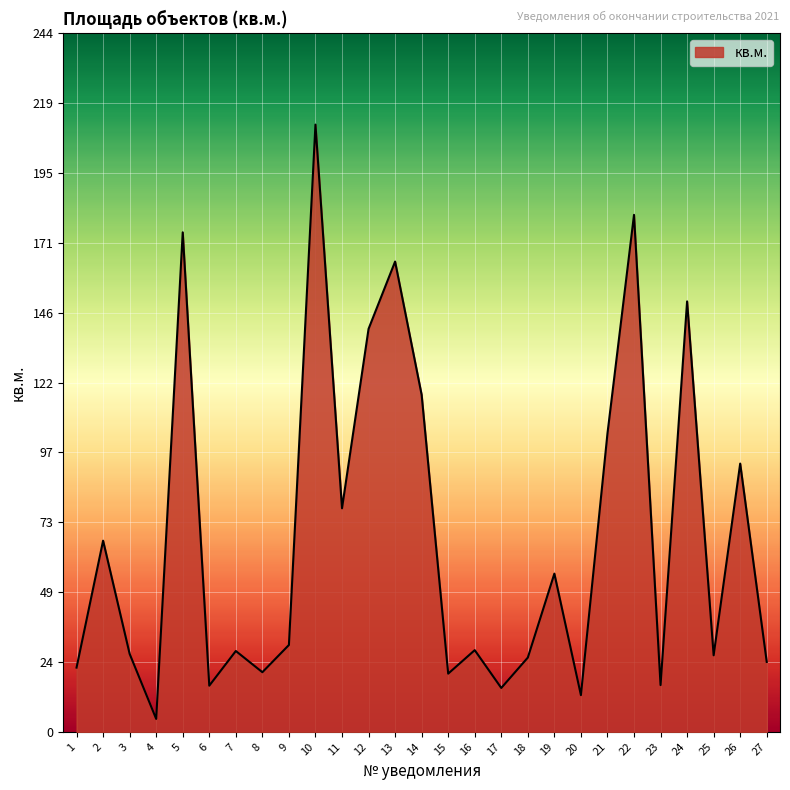

What is the ratio of the value at 10 to the value at 12?

1.5